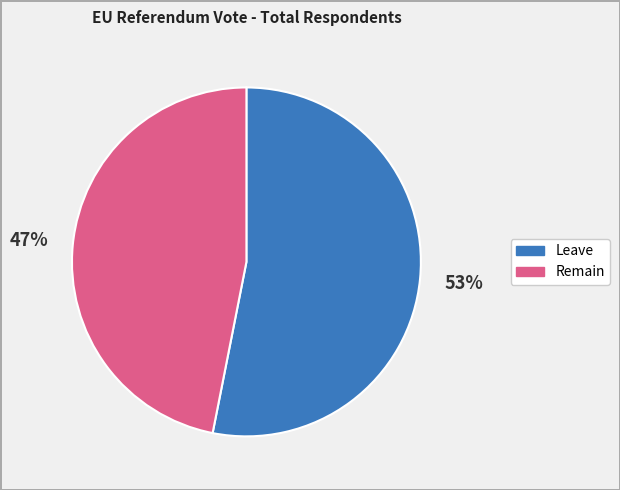

Between Leave and Remain, which is larger?

Leave